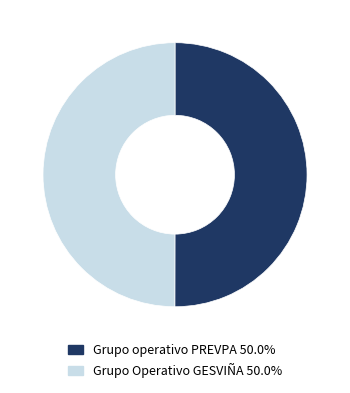

Approximately how many times larger is the value at Grupo Operativo GESVIÑA 50.0% compared to Grupo operativo PREVPA 50.0%?

1.0